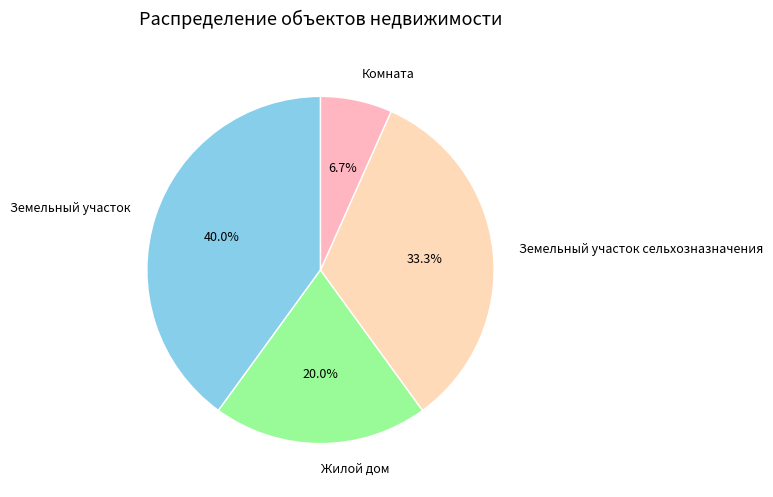

What is the ratio of the value at Жилой дом to the value at Земельный участок?

0.5